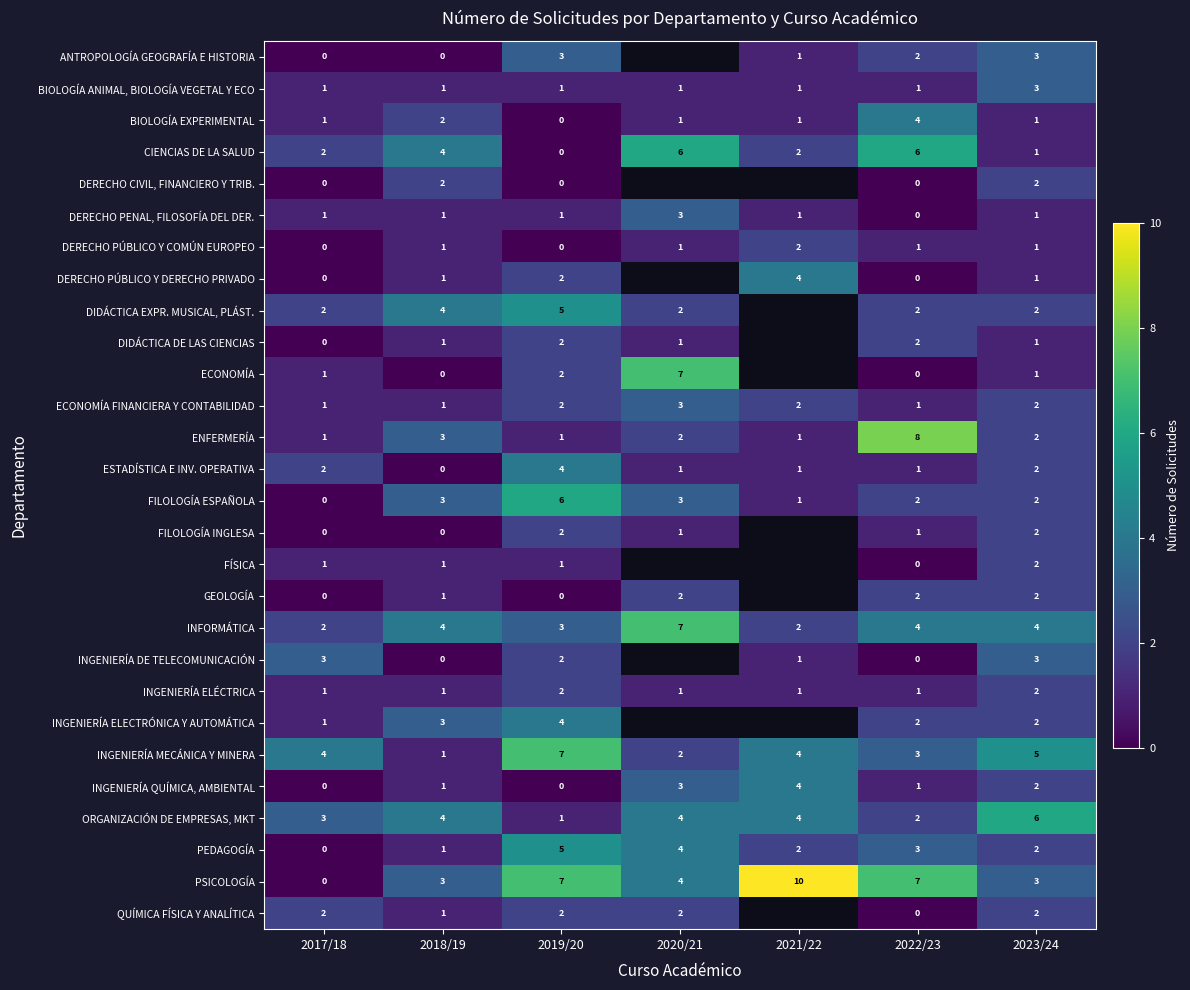

Which category has the lowest value in the INGENIERÍA MECÁNICA Y MINERA series?

2018/19